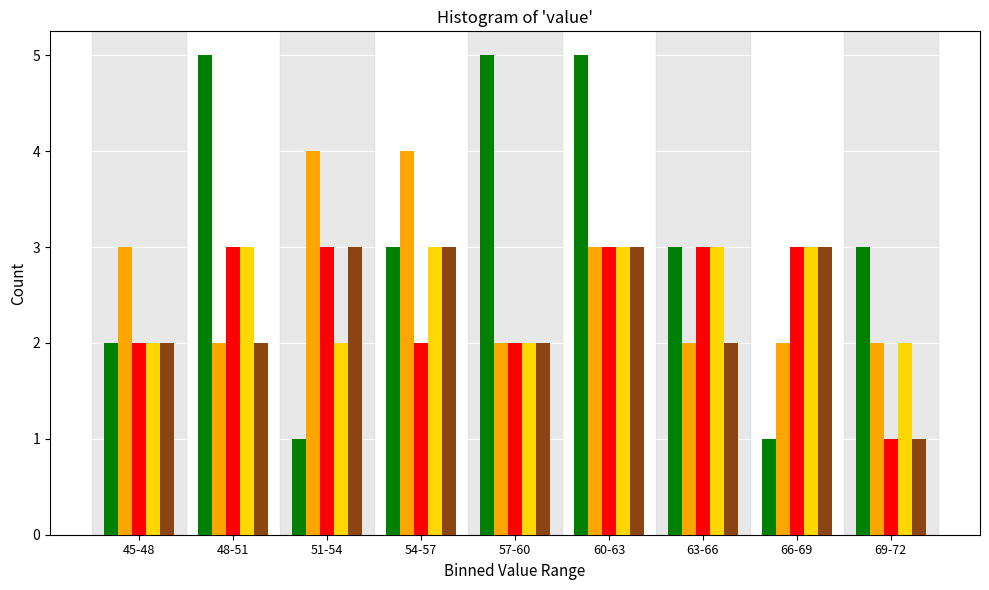

What is the spread (max minus min) of values at 57-60?

3